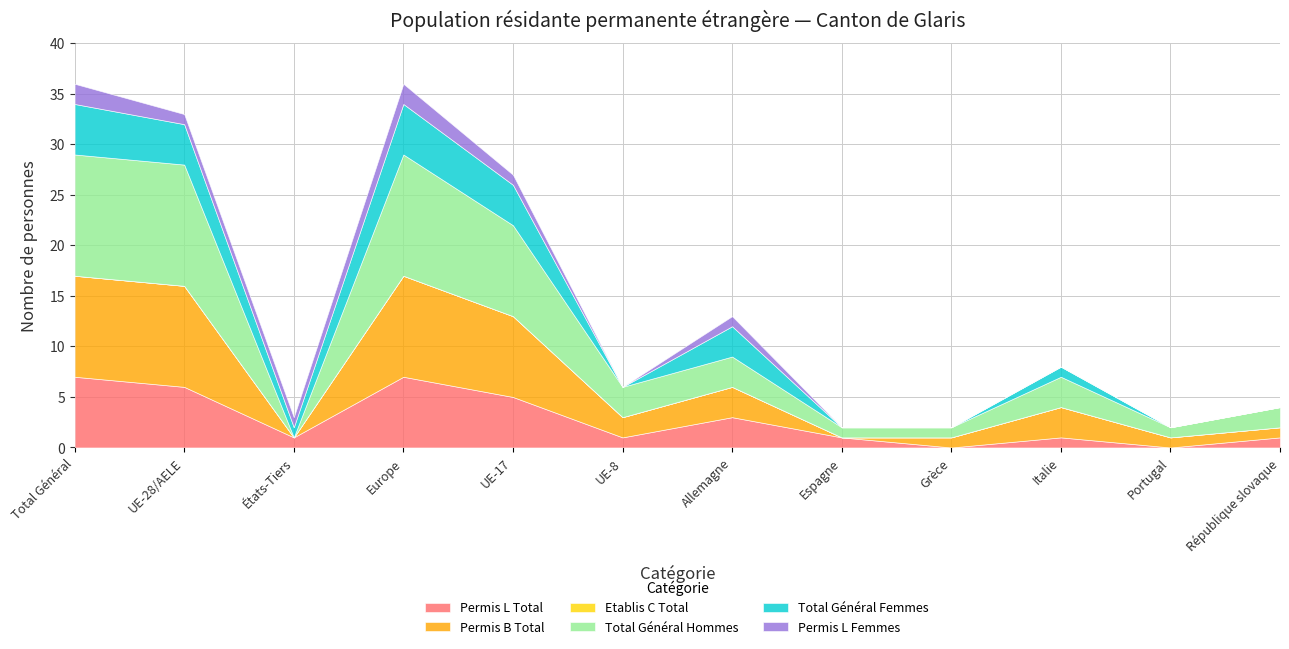

How many interior local valleys does the Permis L Total series have?

4